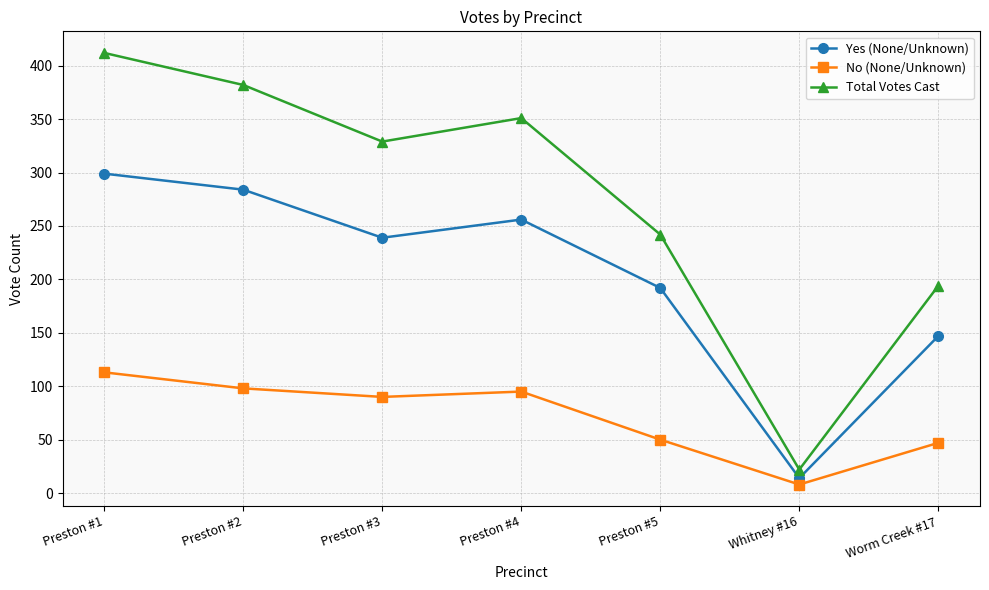

What is the label of the 4th point from the left?

Preston #4